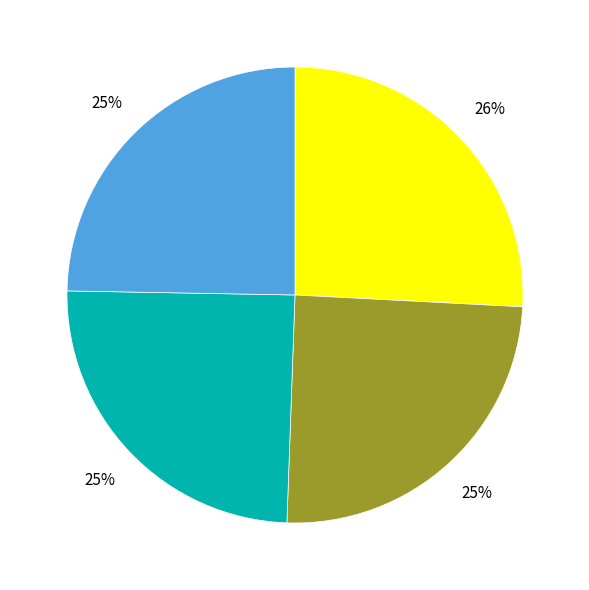

Is there a majority slice in this chart?

No